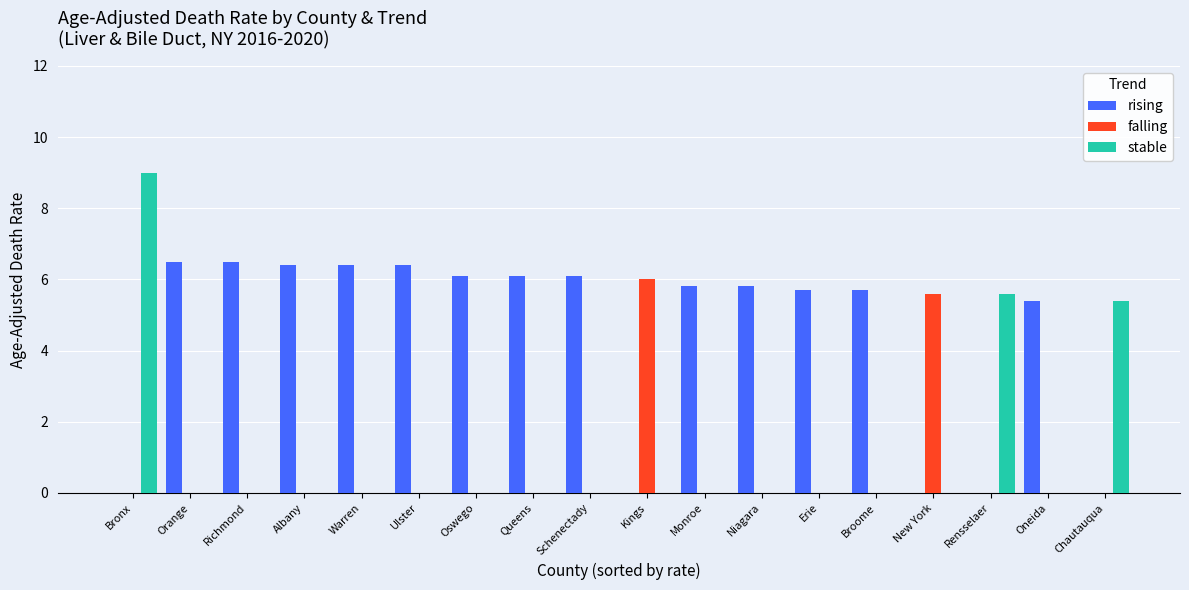

What is the total value across all series at Warren?

6.4